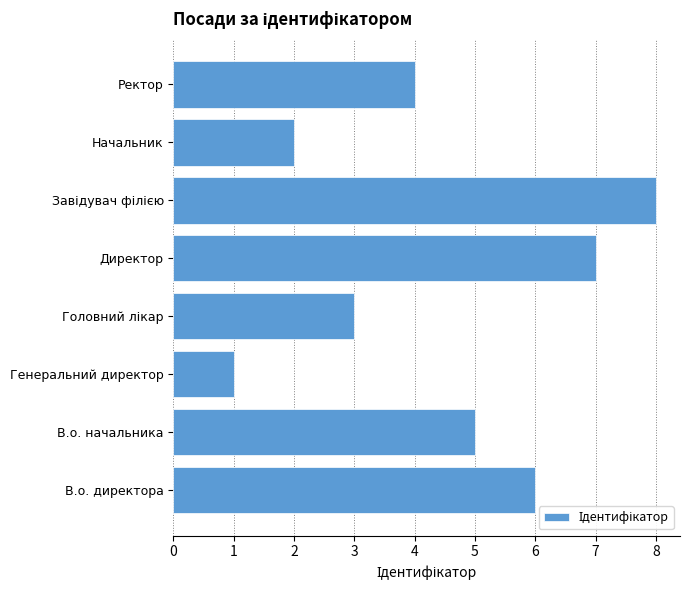

How many bars are there in total?

8